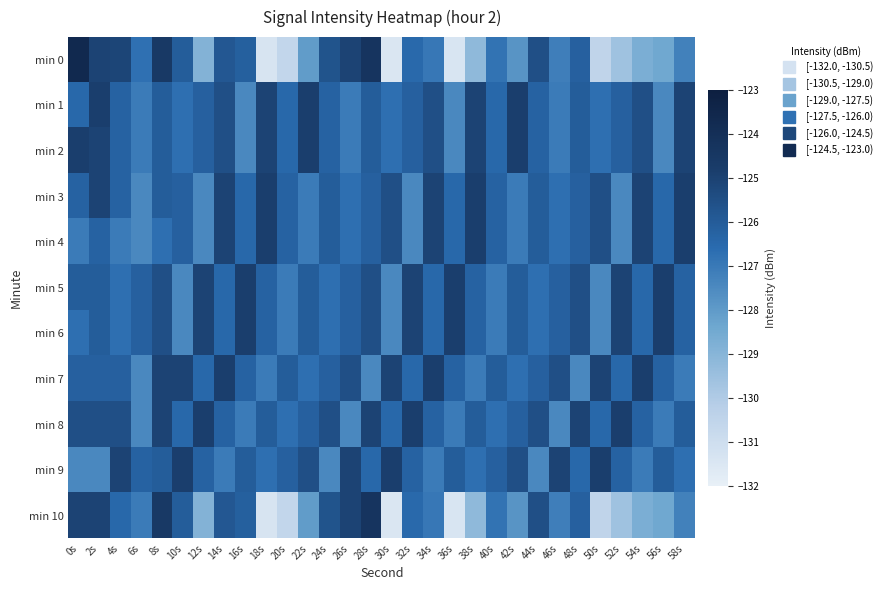

What is the total value across all series at 42s?

-1389.9